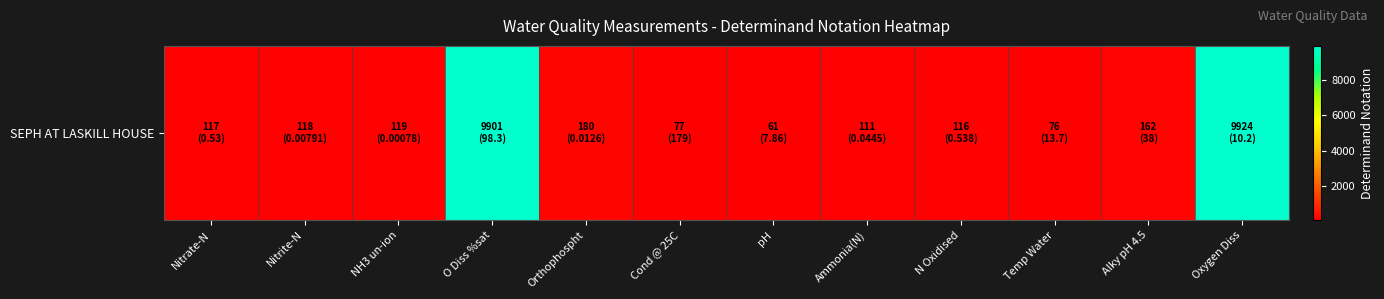

Reading left to right, list all the values displayed in this chart.

117	118	119	9901	180	77	61	111	116	76	162	9924